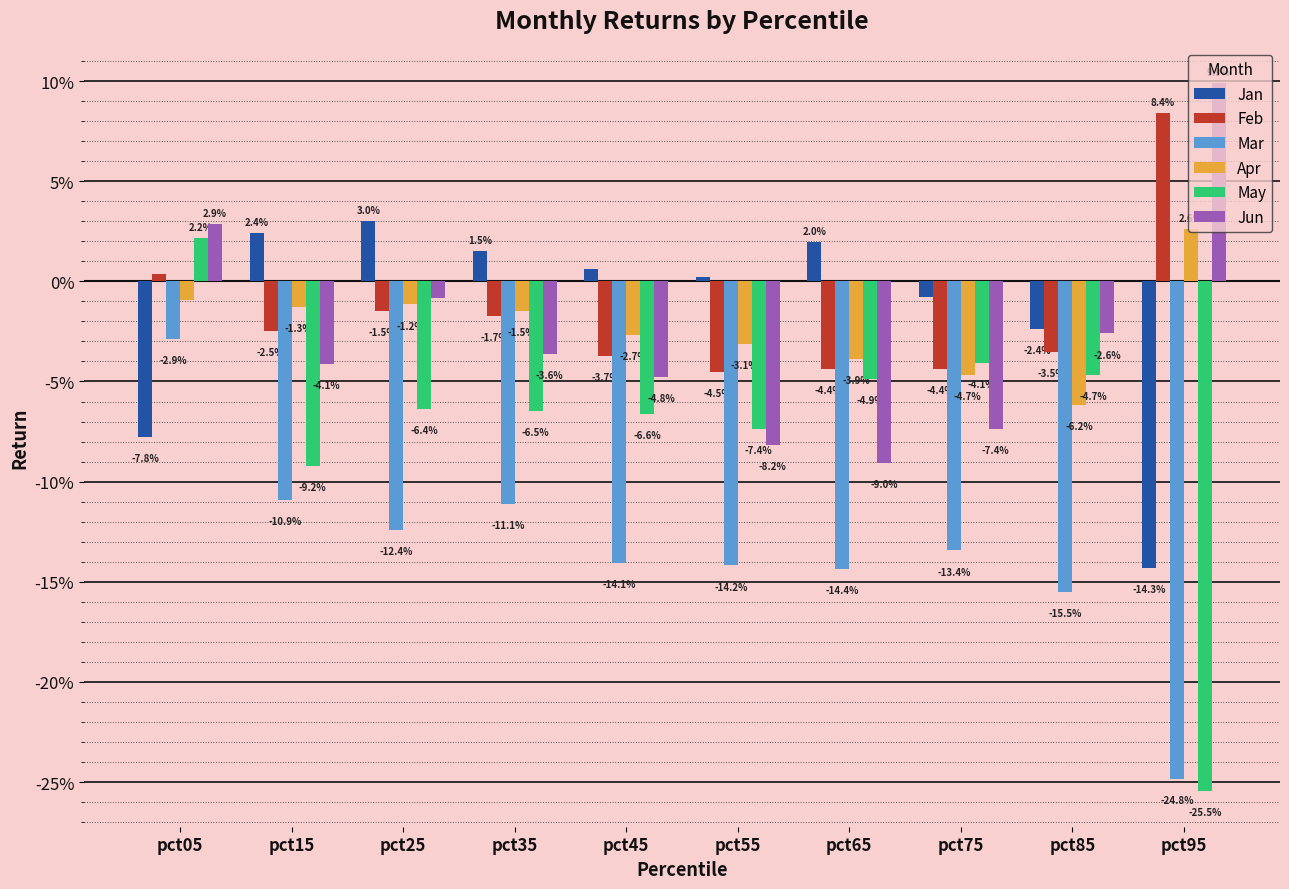

What are all the series names shown in the legend?

Jan, Feb, Mar, Apr, May, Jun